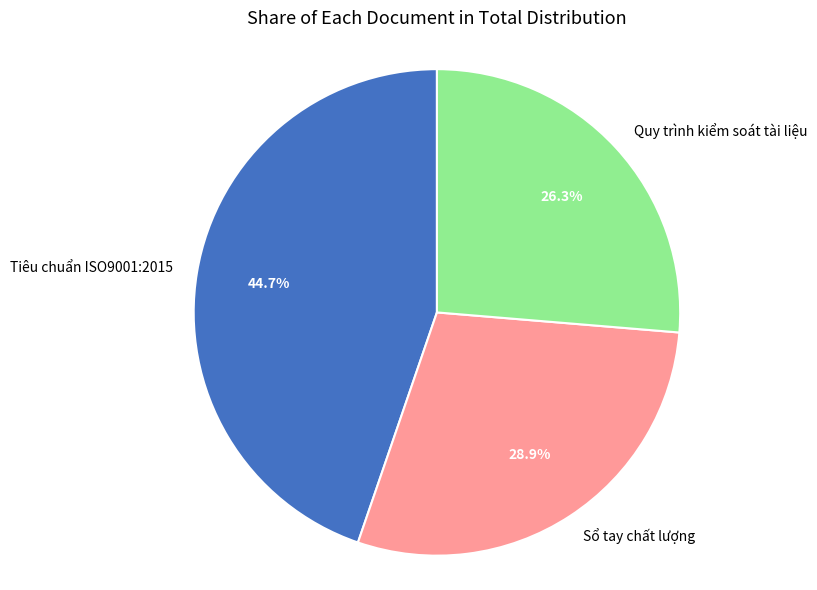

What percentage is NOT represented by Sổ tay chất lượng?

71.1%